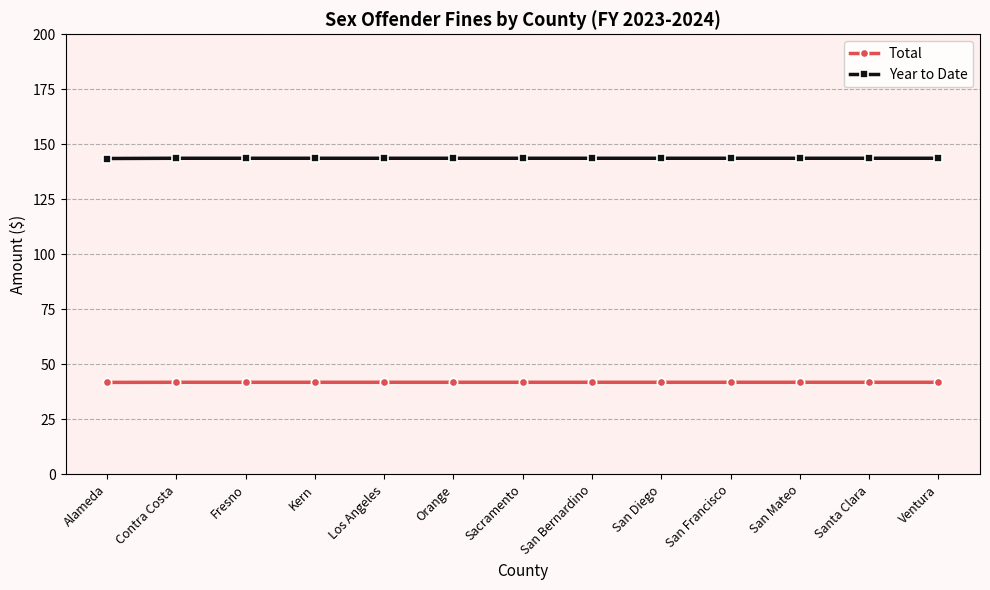

What is the minimum value shown in the chart?

41.8